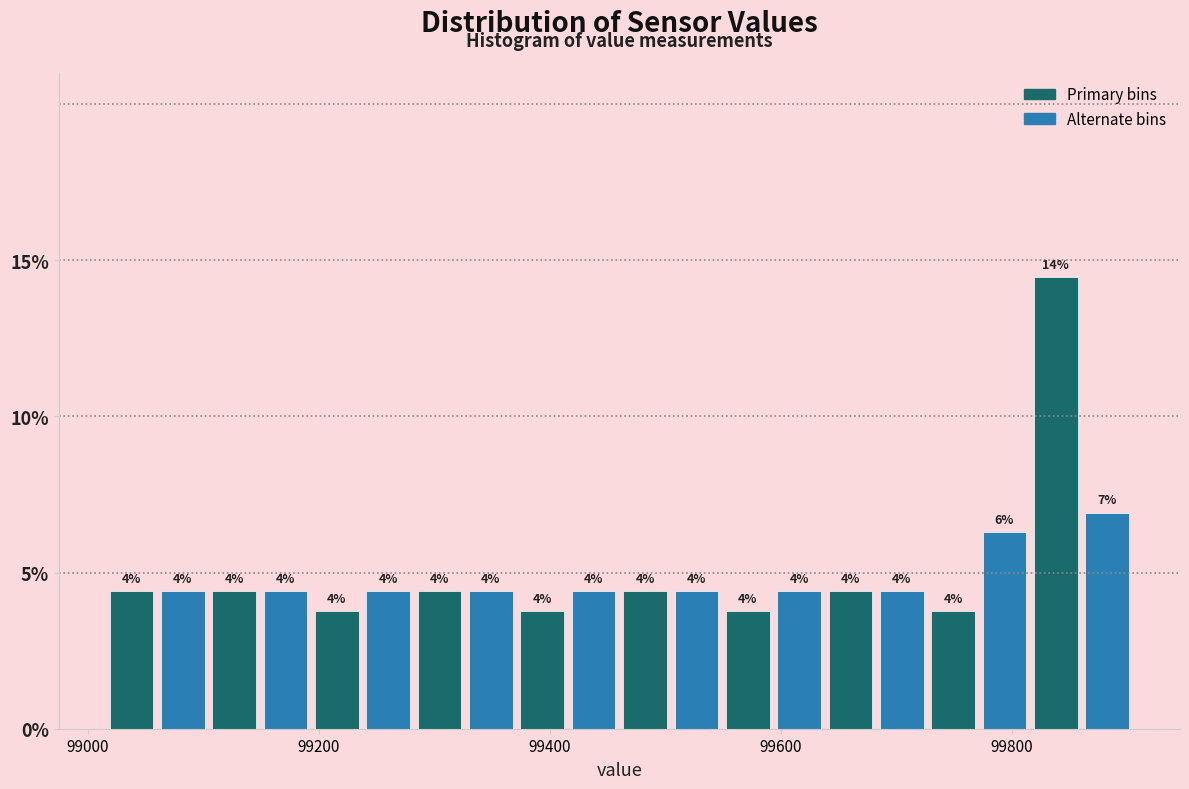

Around what value on the x-axis is the tallest bar? Give the approximate position of its centre, as read against the axis.

99840